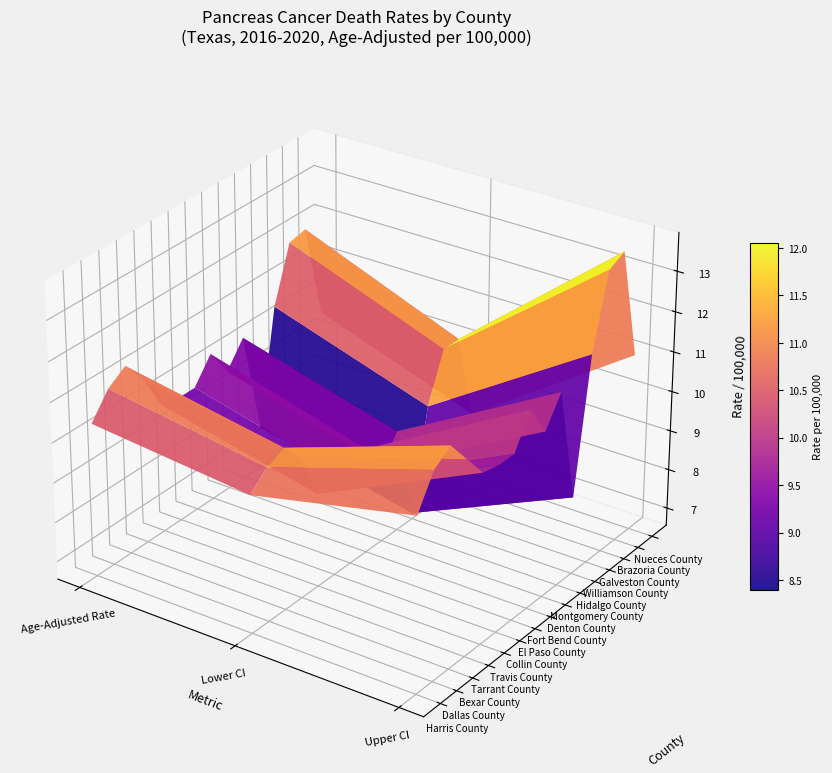

What value does the Tarrant County series have at 1?

10.1